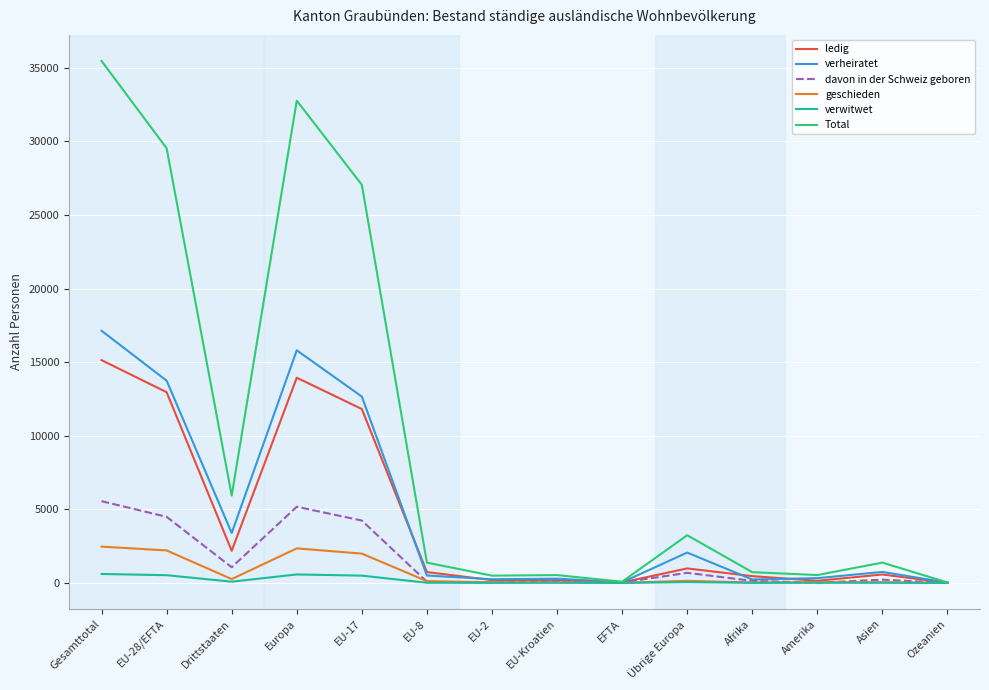

Which series has the largest range (max minus min)?

Total